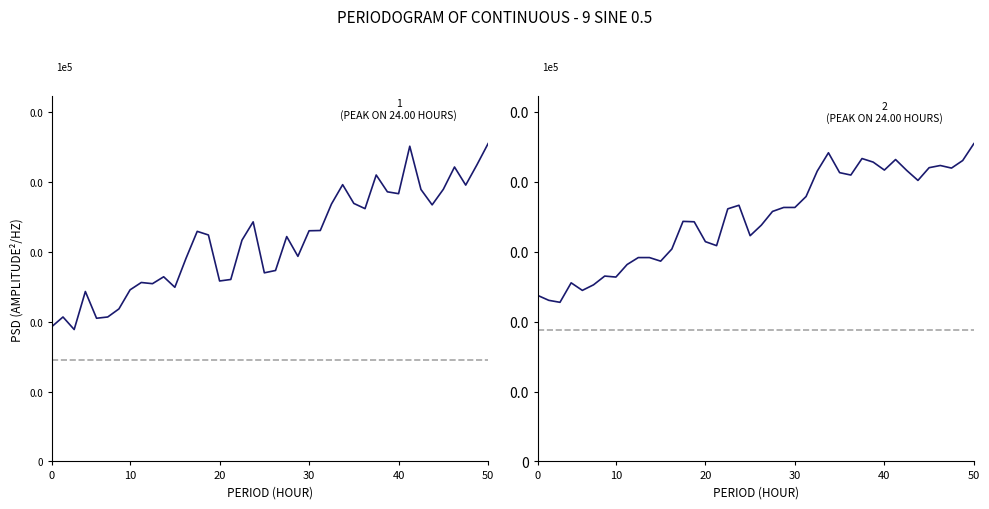

List the series in order of their peak value, lowest first.

P2, P1